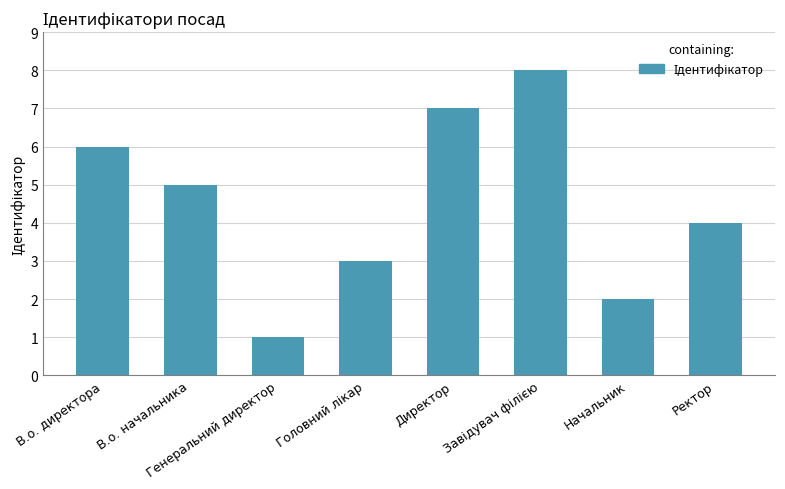

How many distinct data groups are displayed?

1